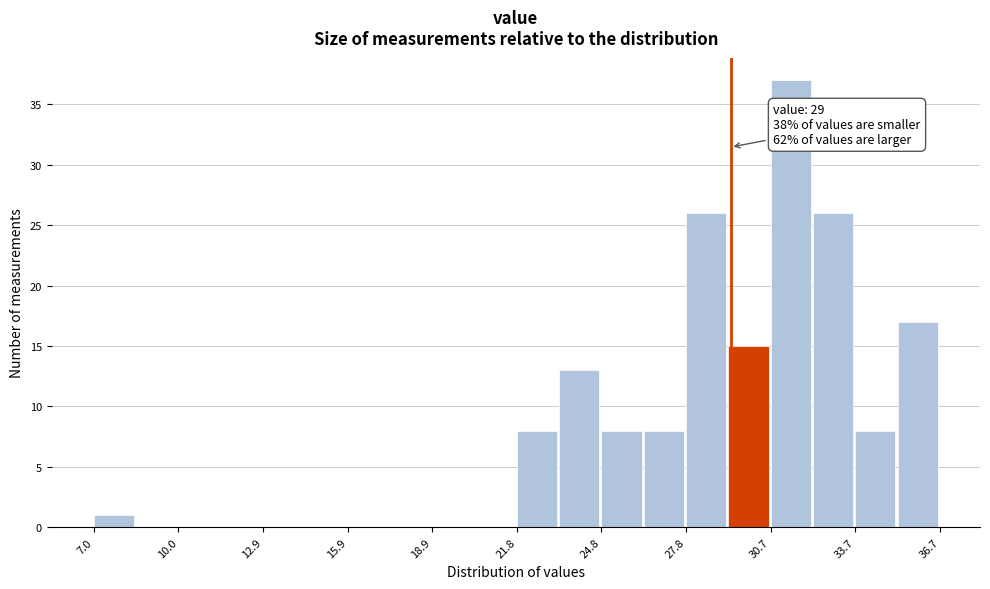

Around what value on the x-axis is the tallest bar? Give the approximate position of its centre, as read against the axis.

31.5